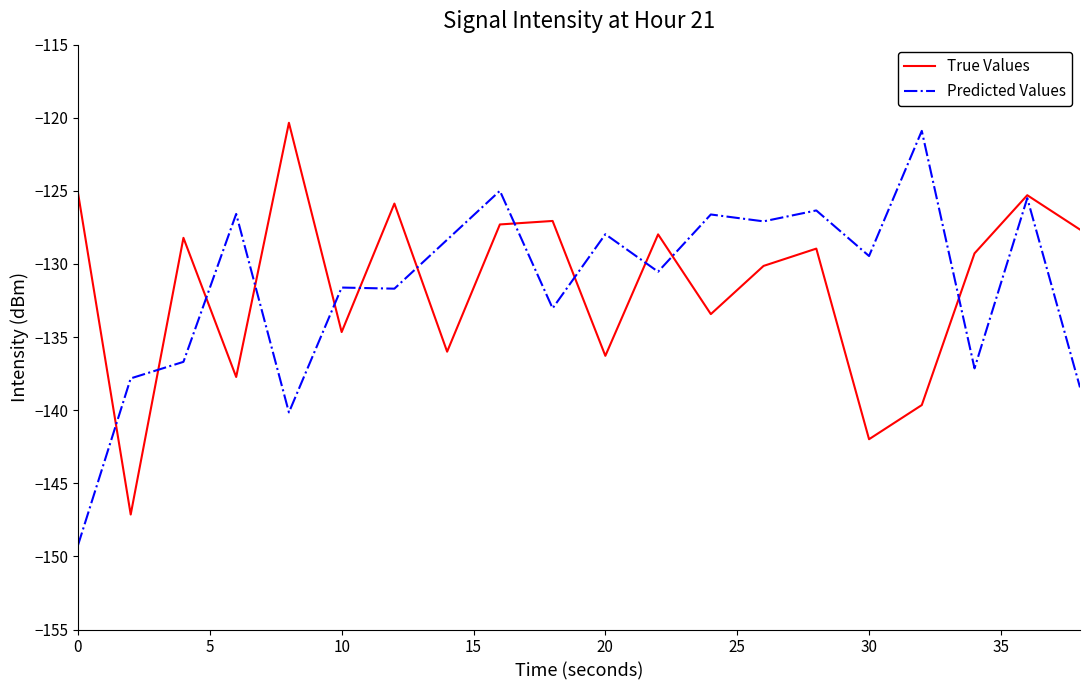

What is the minimum value for Predicted Values?

-149.2